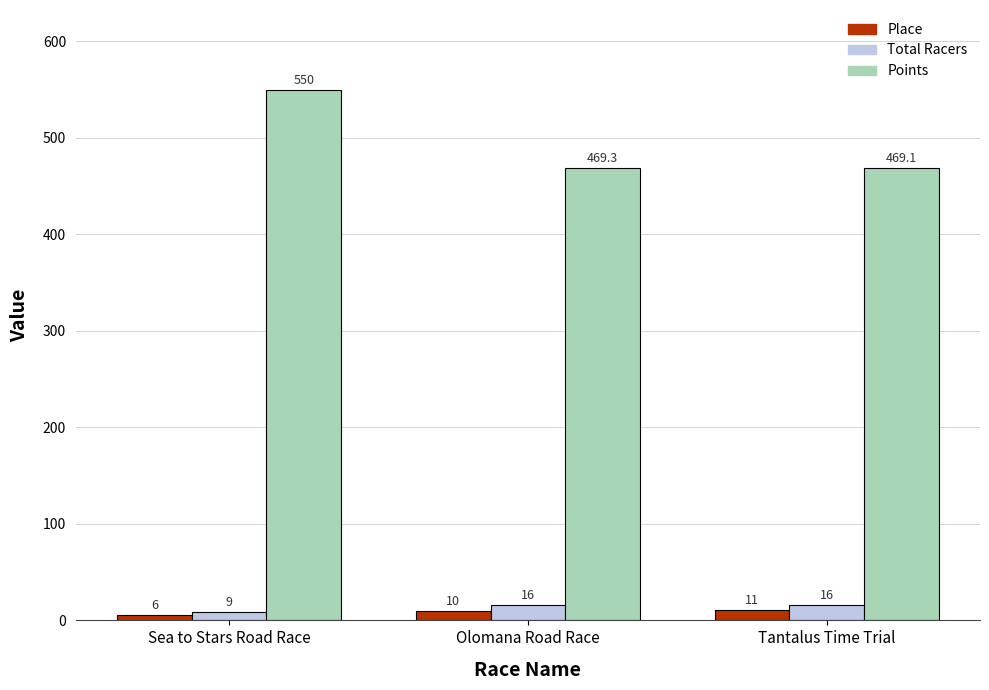

Reading left to right, transcribe all the data shown in this chart.

Place: Sea to Stars Road Race=6.0	Olomana Road Race=10.0	Tantalus Time Trial=11.0
Total Racers: Sea to Stars Road Race=9.0	Olomana Road Race=16.0	Tantalus Time Trial=16.0
Points: Sea to Stars Road Race=550.0	Olomana Road Race=469.3	Tantalus Time Trial=469.1